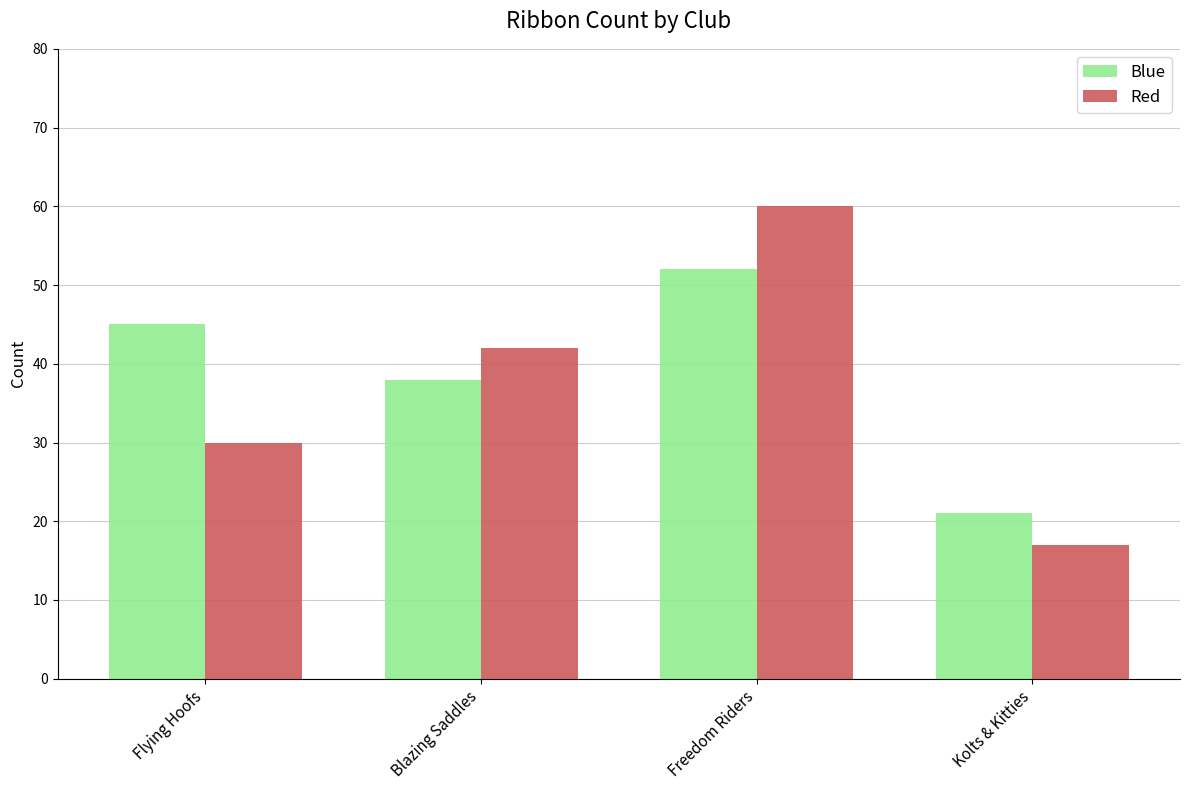

Are the bars horizontal?

No